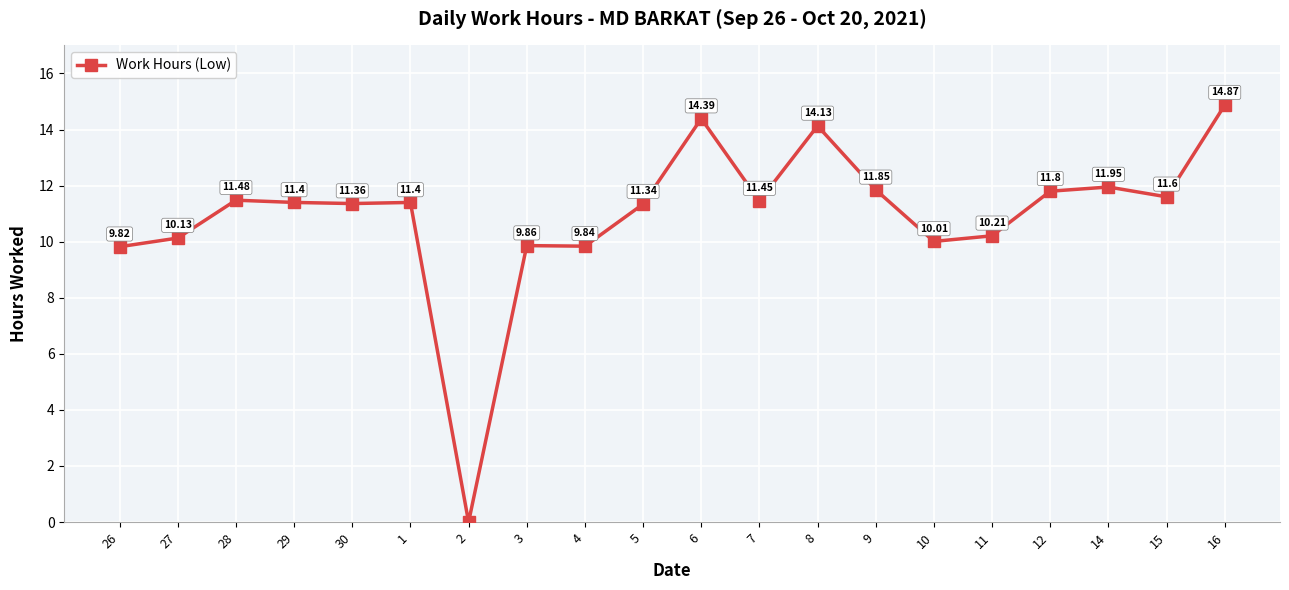

How many data points does each series have?

20